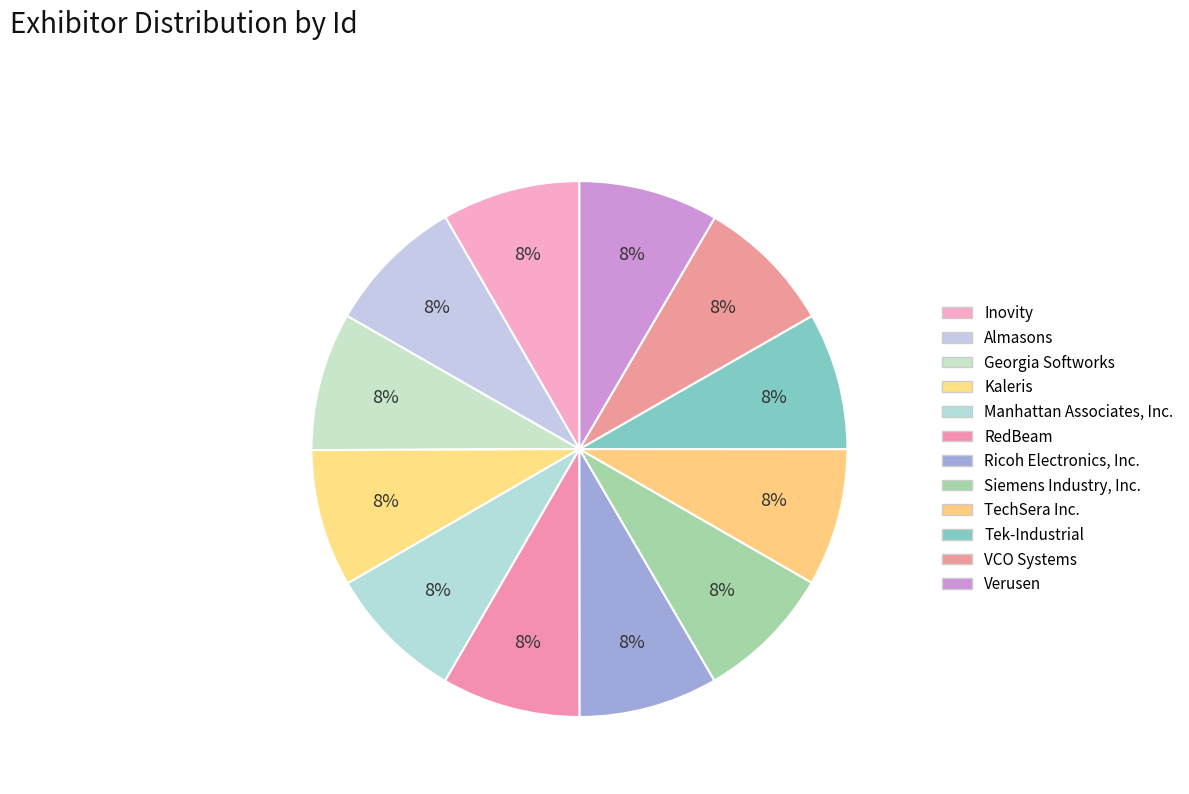

Count the number of slices in the pie.

12